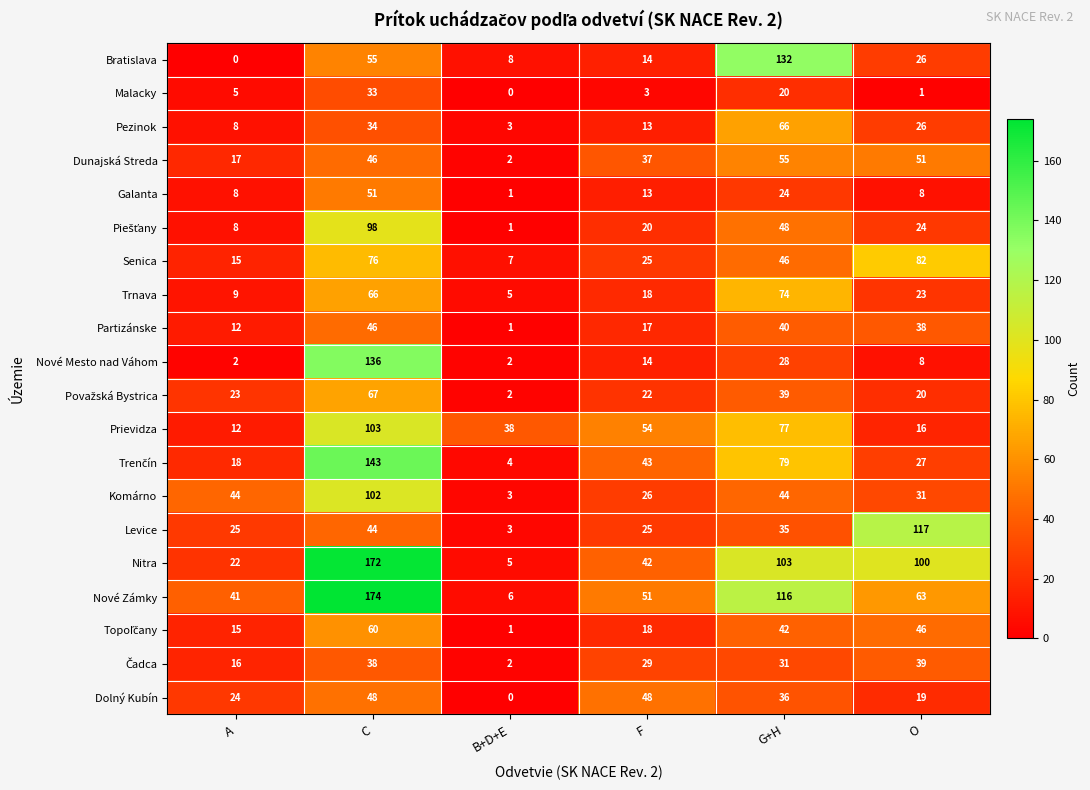

At how many categories does at least one series exceed 1?

6